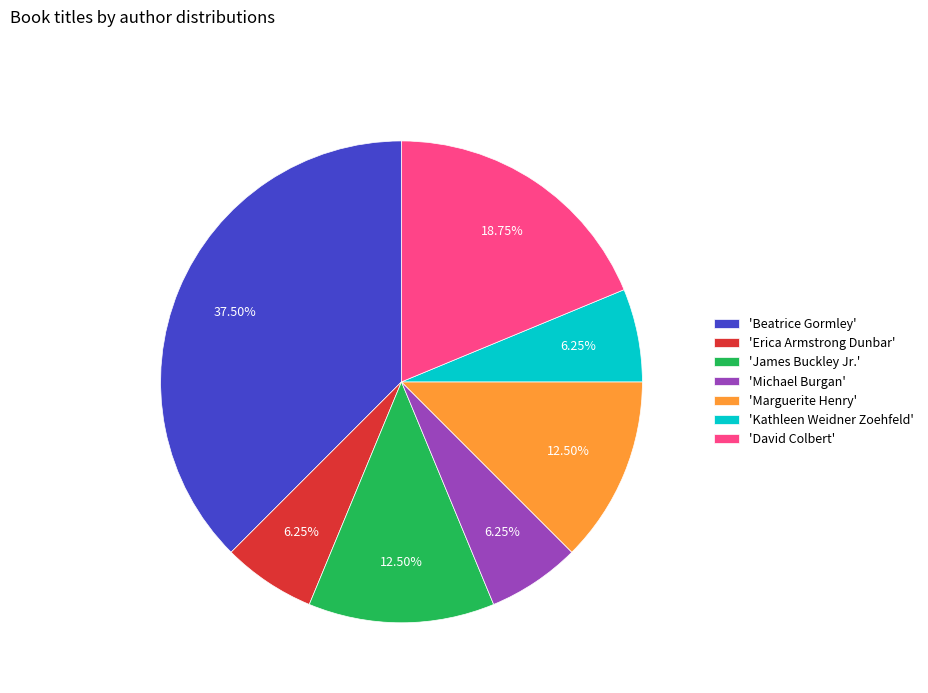

How many slices are in this pie chart?

7